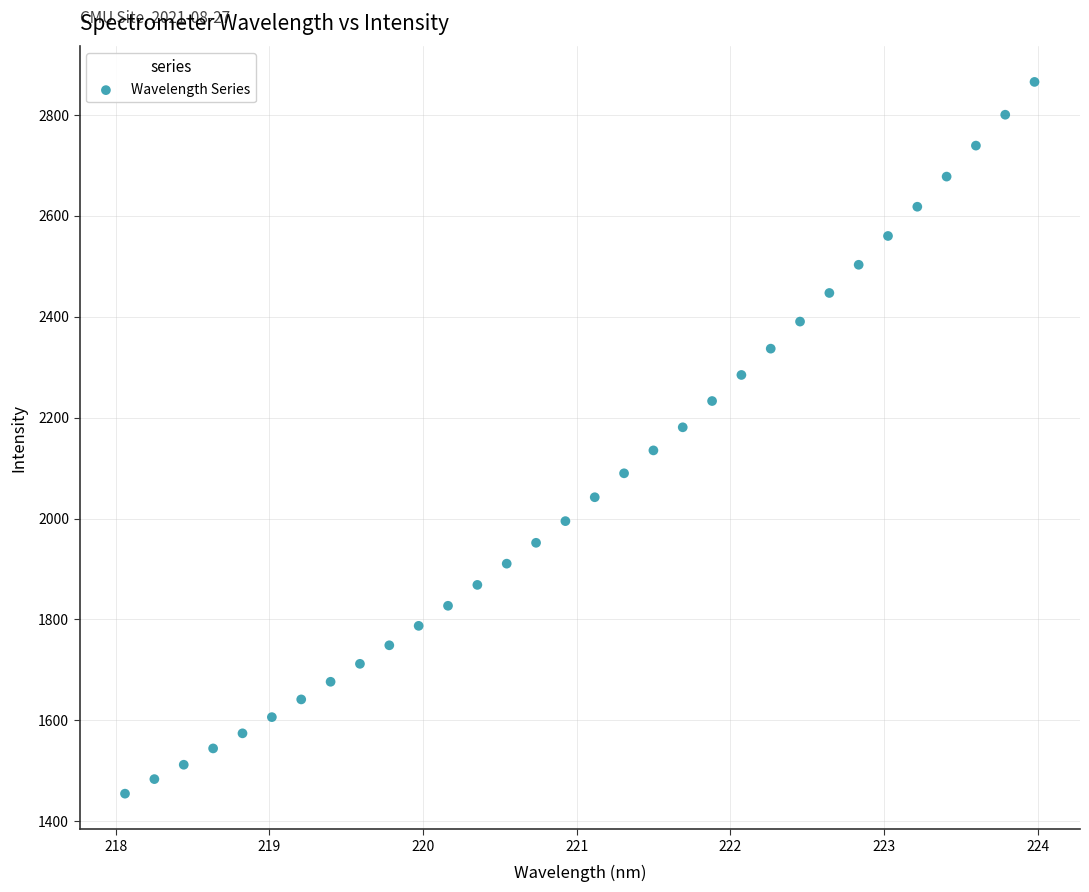

What is the range of X values (max minus min)?

5.9